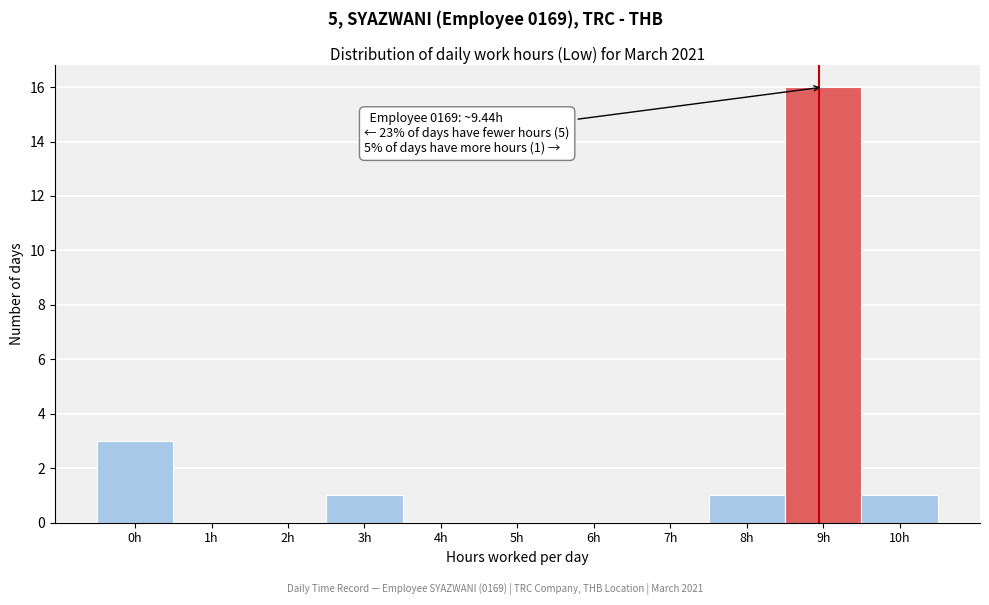

Reading left to right, what are all the values shown in this chart?

0h=3	1h=0	2h=0	3h=1	4h=0	5h=0	6h=0	7h=0	8h=1	9h=16	10h=1